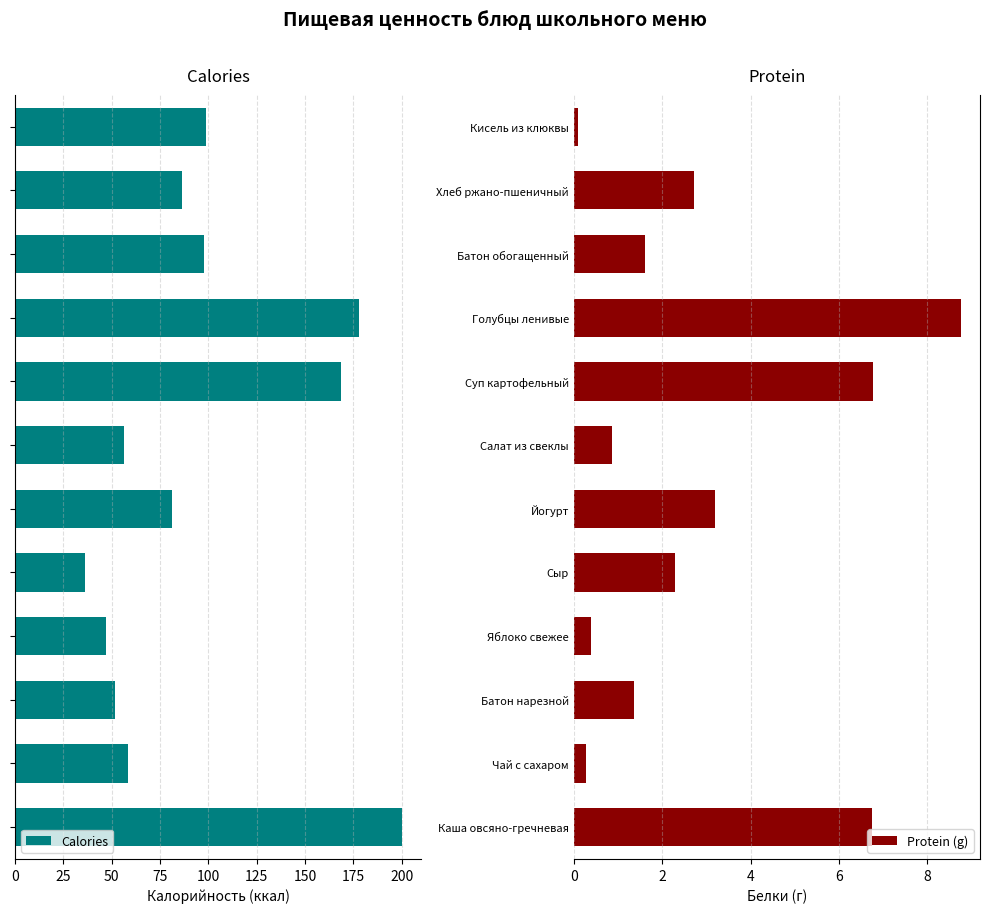

Count the number of categories in the chart.

12